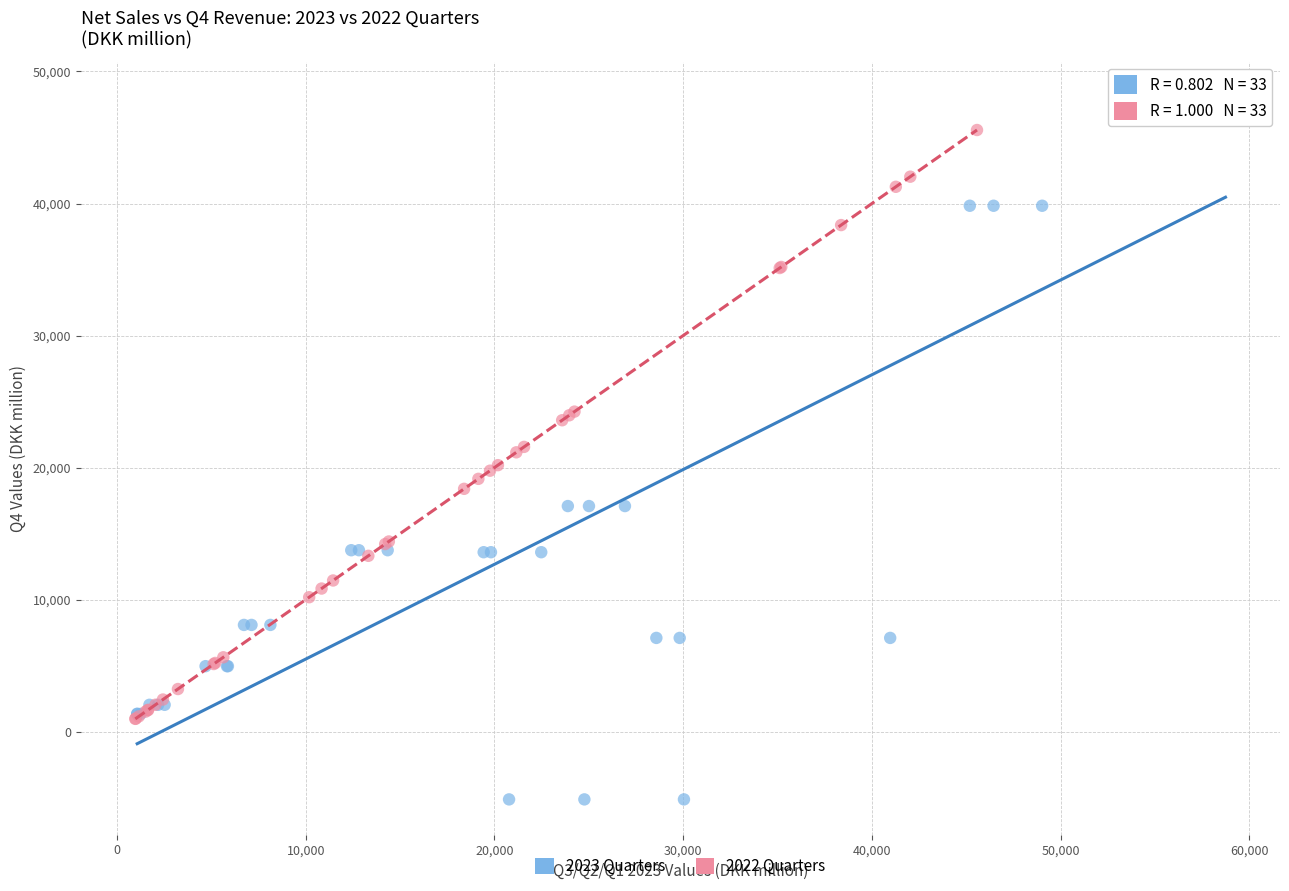

Which series reaches the minimum Y coordinate?

2023 Quarters